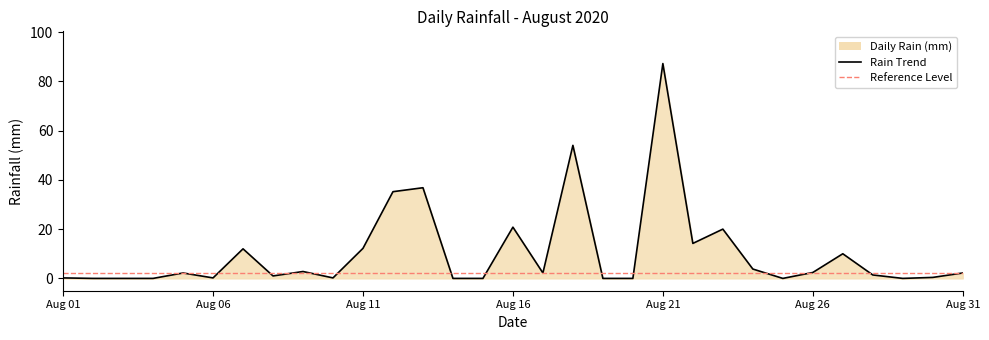

What is the maximum value shown in the chart?

87.2